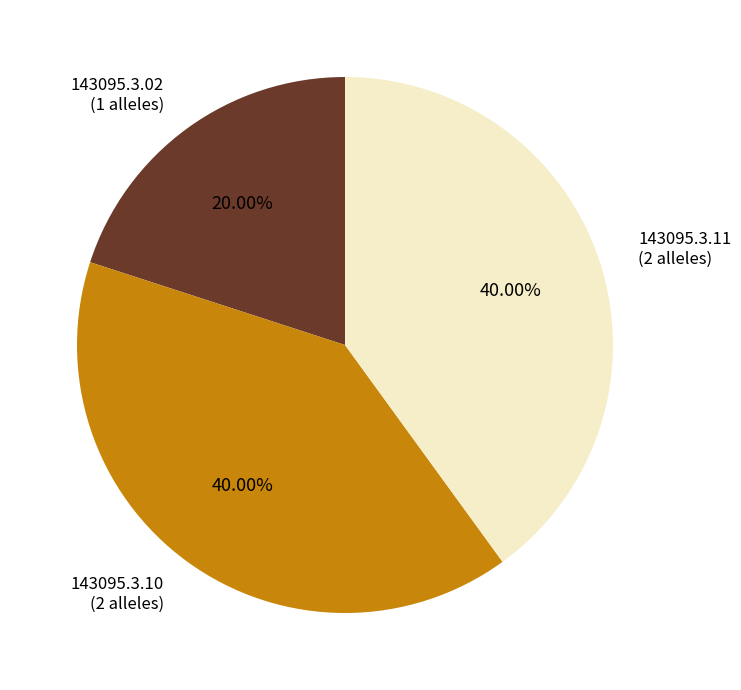

How much of the chart is everything except 143095.3.10?

60.0%